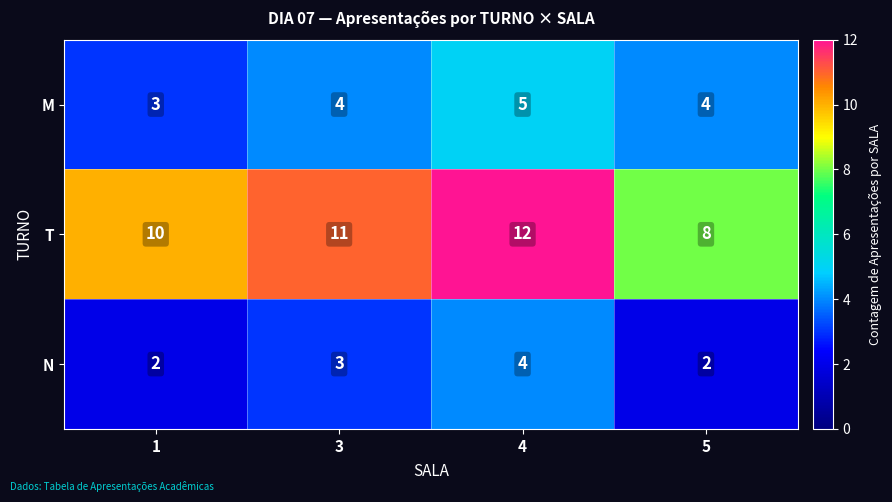

What is the maximum value for N?

4